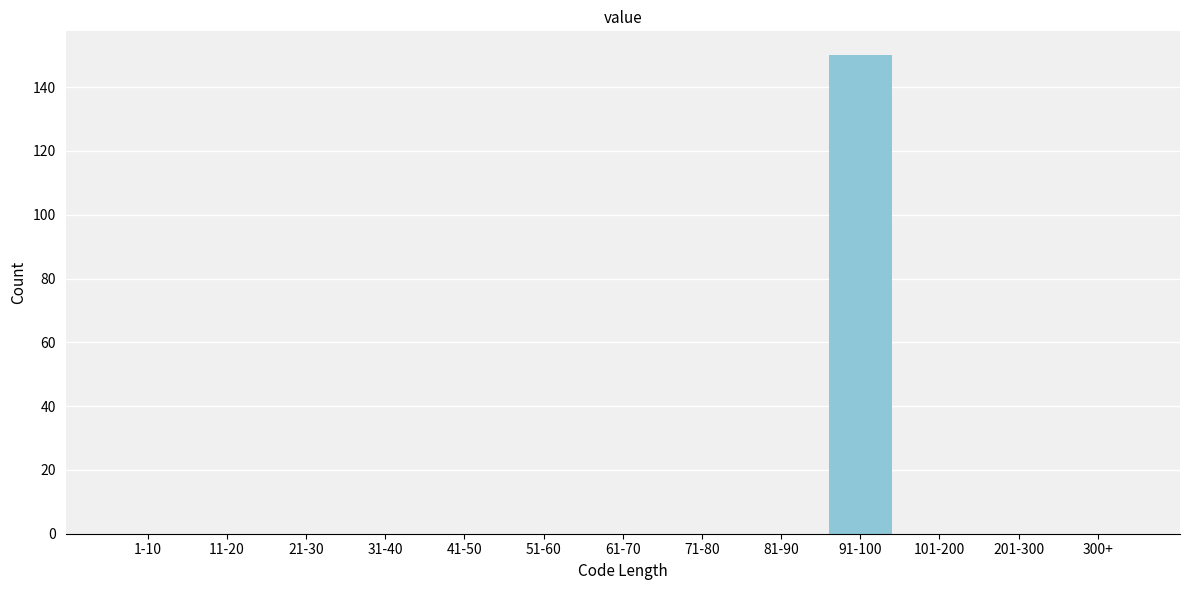

Reading right to left, list all the values displayed in this chart.

300+=0	201-300=0	101-200=0	91-100=150	81-90=0	71-80=0	61-70=0	51-60=0	41-50=0	31-40=0	21-30=0	11-20=0	1-10=0